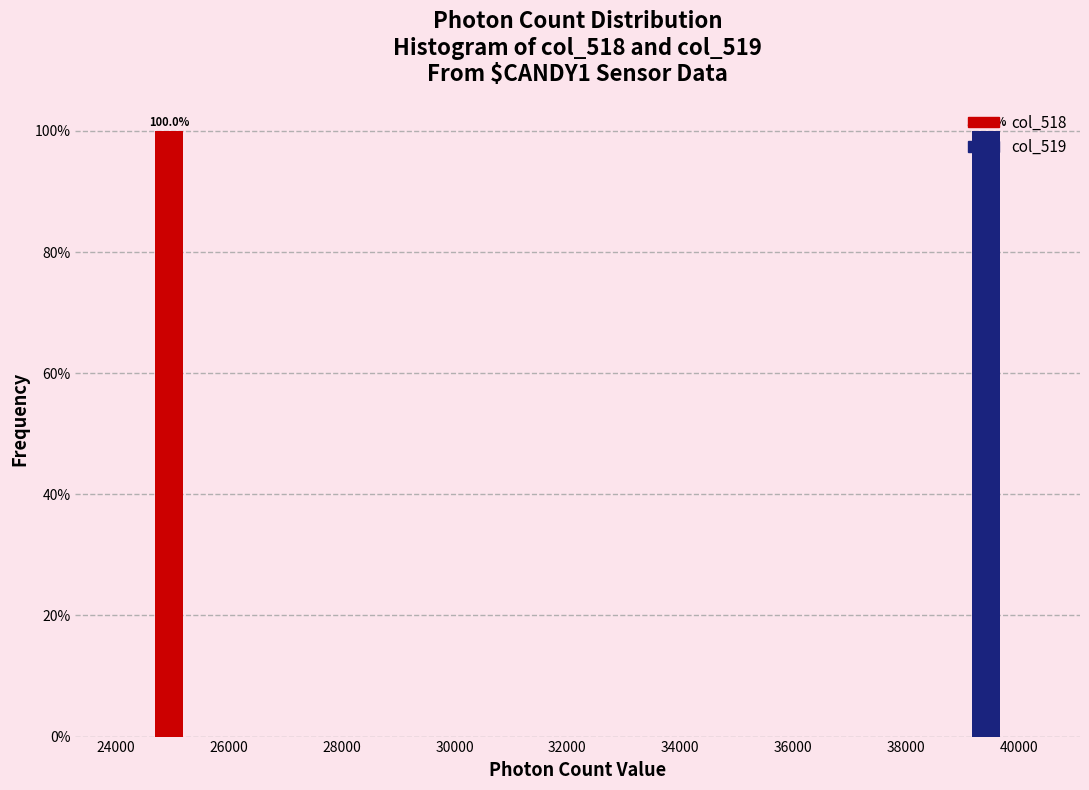

In the col_519 series, which range on the x-axis has the tallest bar?

38600 to 39800